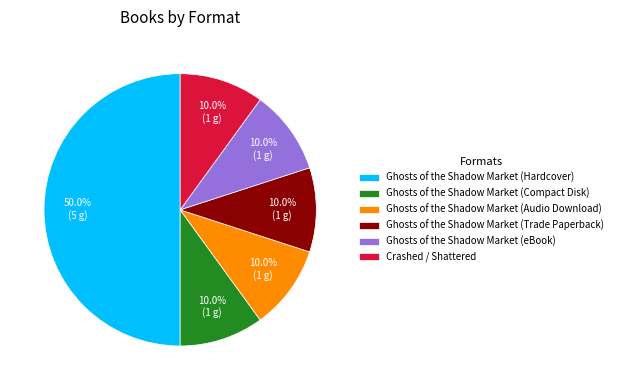

Approximately how many times larger is the value at Ghosts of the Shadow Market (Trade Paperback) compared to Ghosts of the Shadow Market (Audio Download)?

1.0